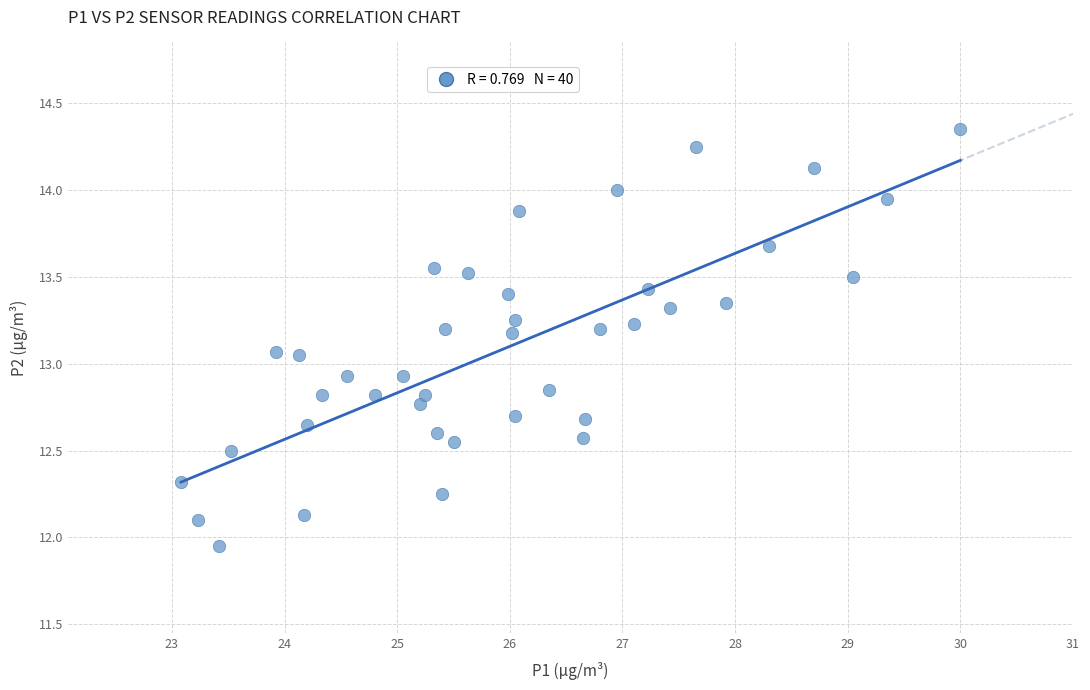

How many data points are displayed?

40